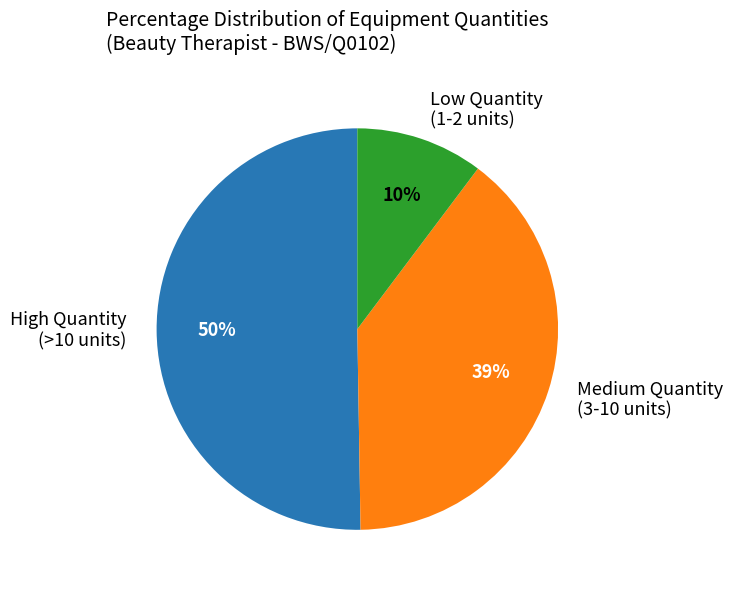

Does any single category account for the majority?

Yes